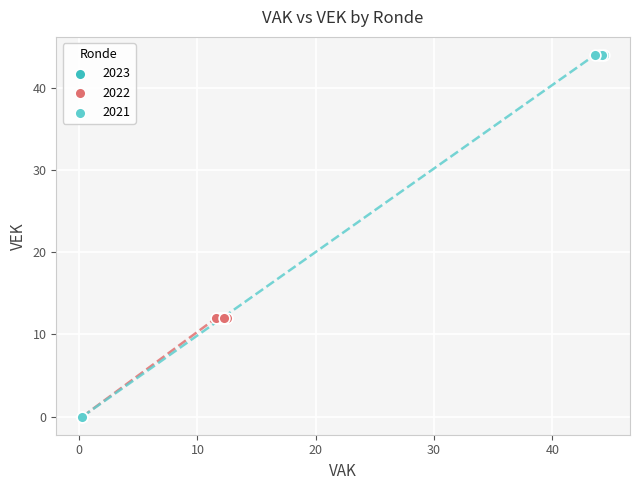

What are all the series names shown in the legend?

2023, 2022, 2021